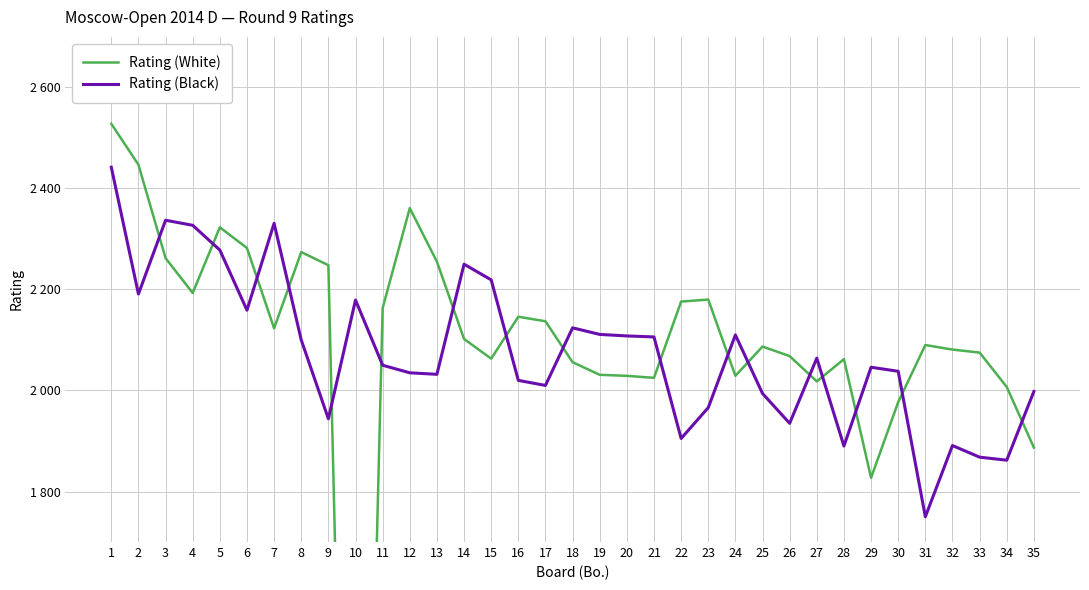

What is the difference between the maximum and minimum values in the Rating (Black) series?

692